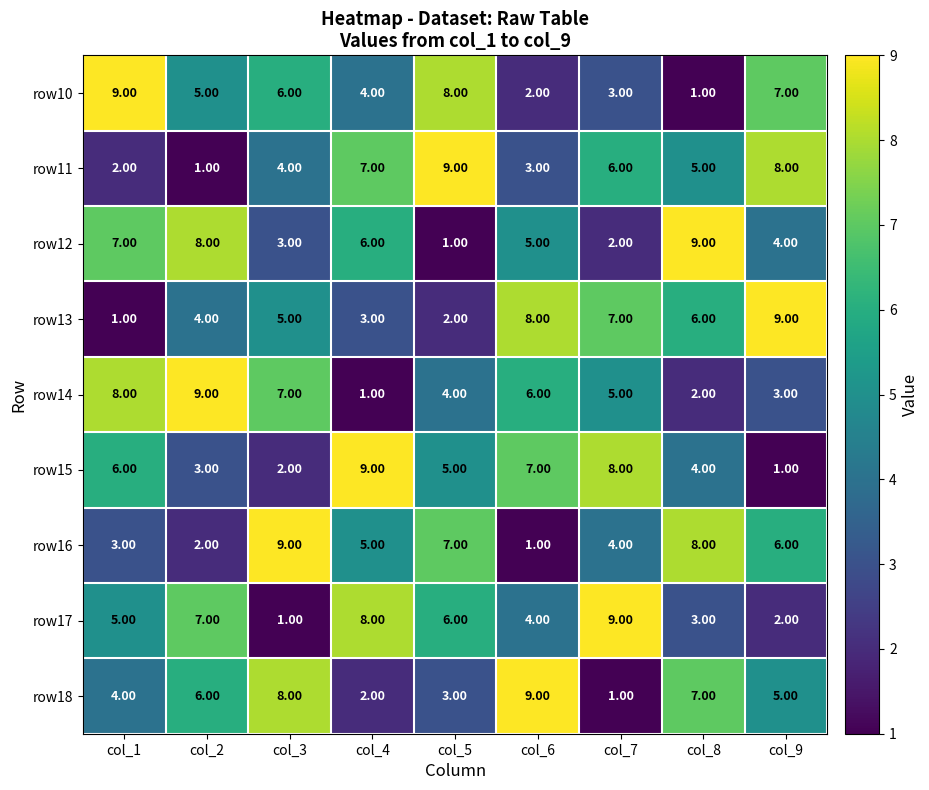

Is the value of row16 at col_7 greater than the value of row13 at col_5?

Yes